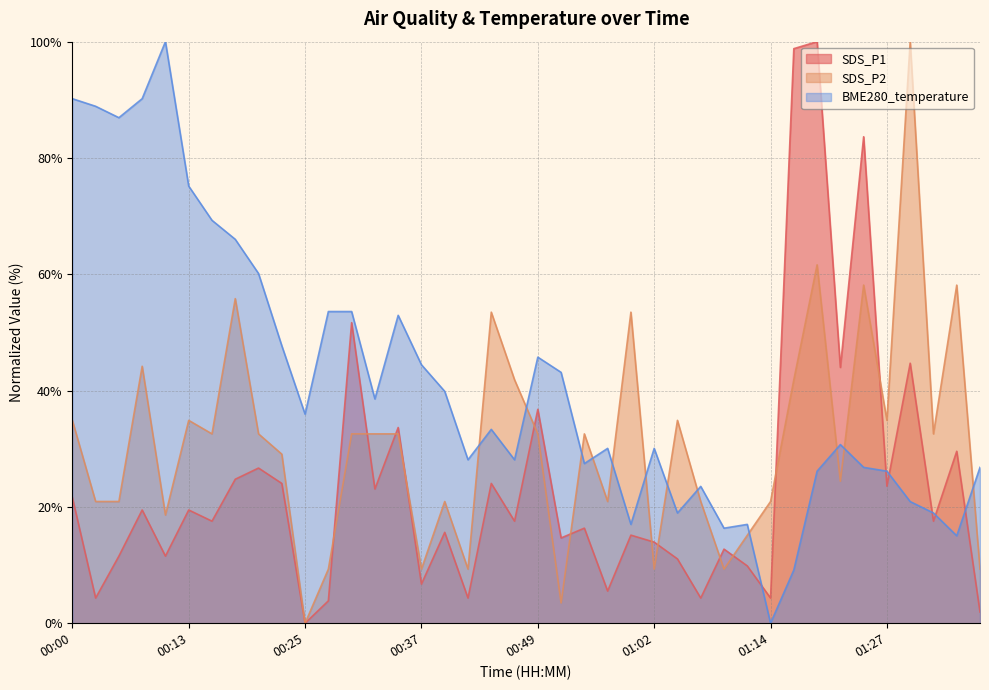

How many intersections are there between BME280_temperature and SDS_P1?

6